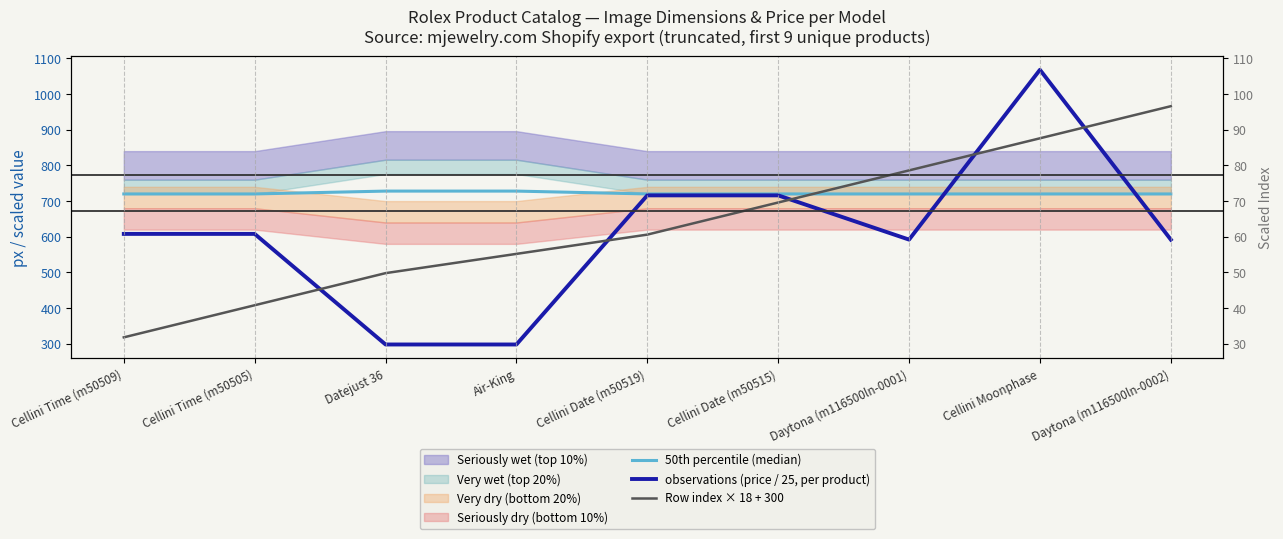

Is this an area chart (filled region under the line)?

No